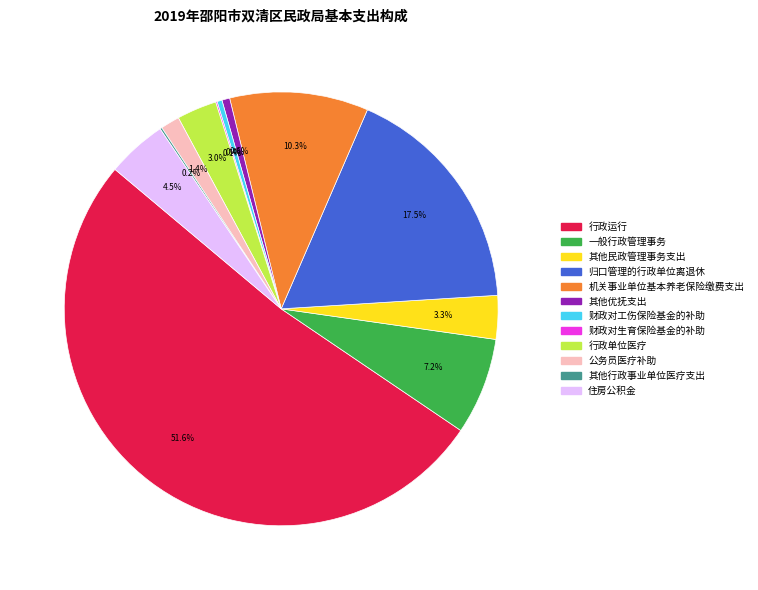

What portion of the pie excludes 住房公积金?

95.5%